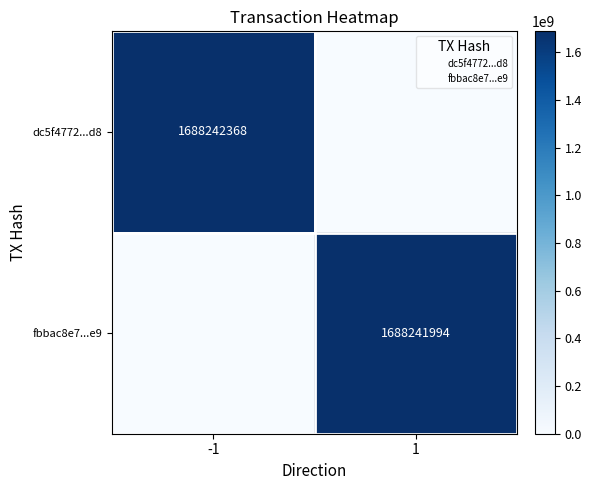

What is the total value across all series at 1?

1688241994